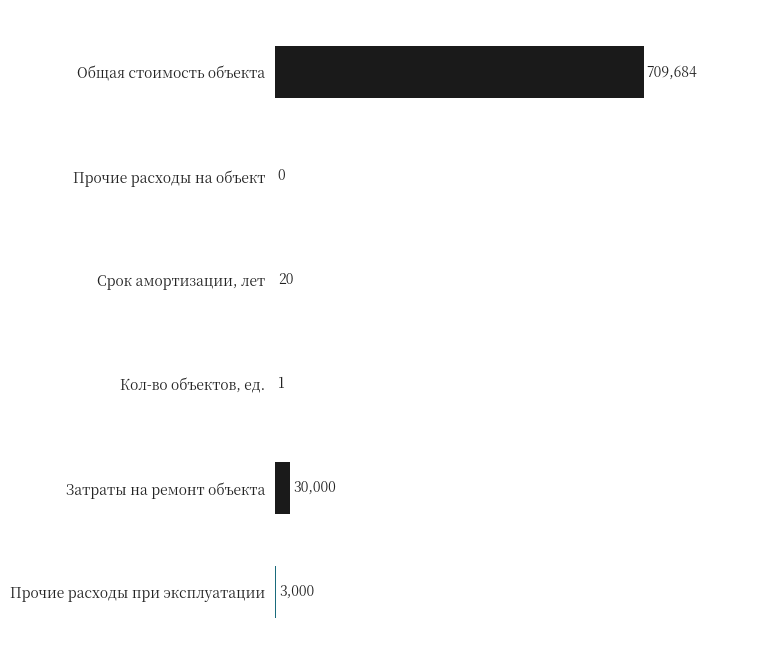

What is the maximum value shown in the chart?

709684